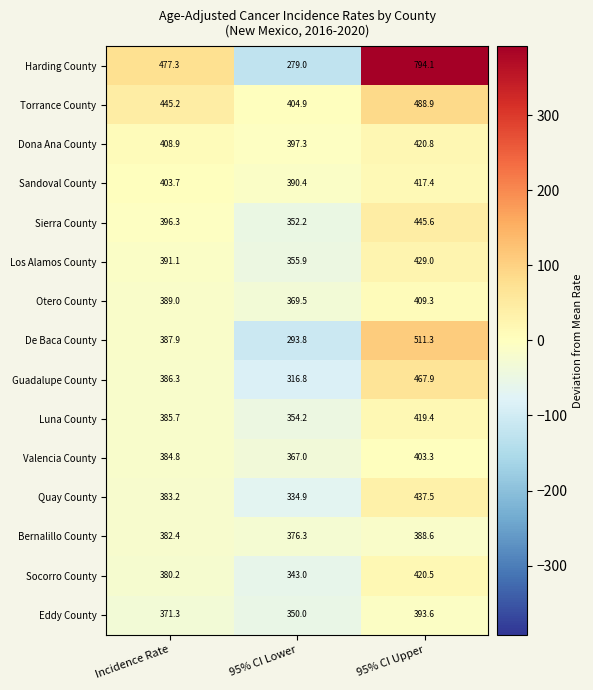

How many categories are shown in the chart?

3